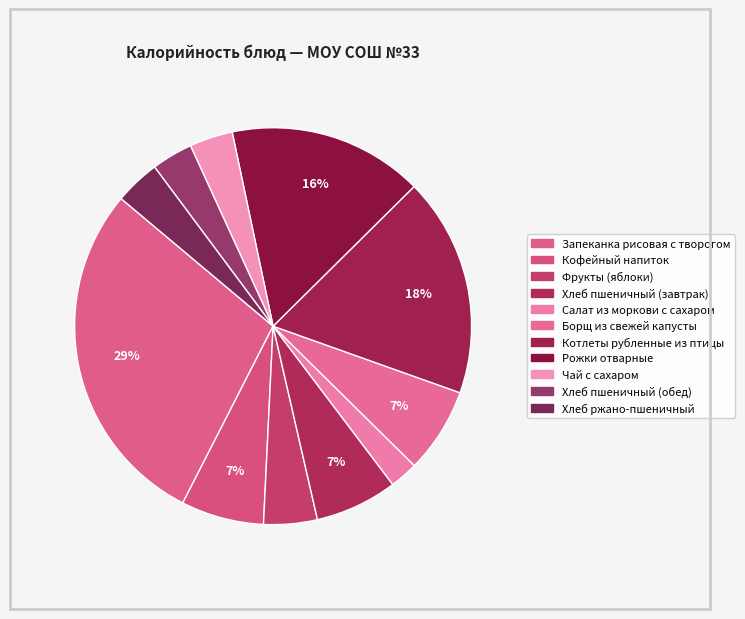

Is it true that Запеканка рисовая с творогом is 29% of the pie?

True